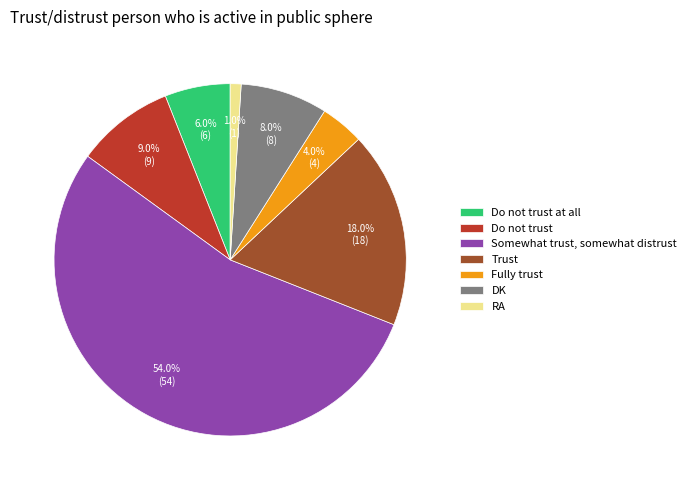

Approximately how many times larger is the value at DK compared to Fully trust?

2.0